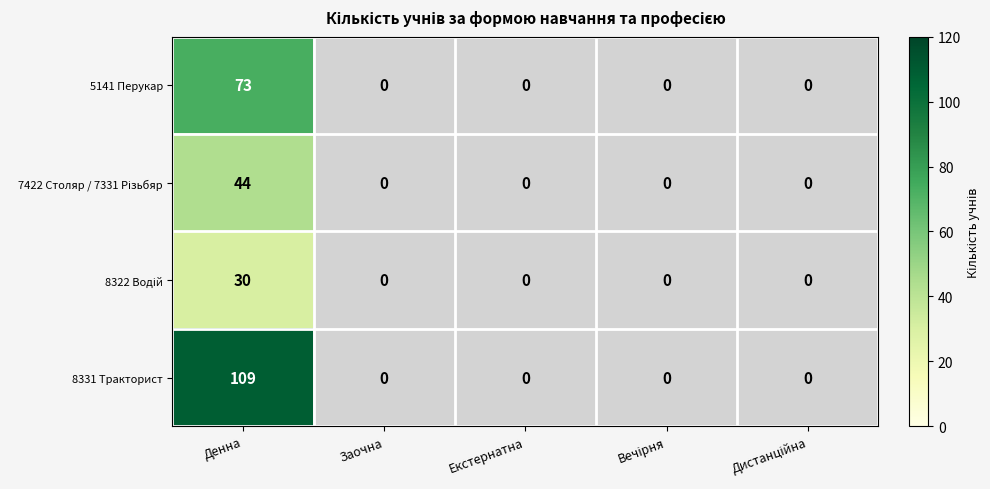

How many values in the 8322 Водій series exceed 0?

1